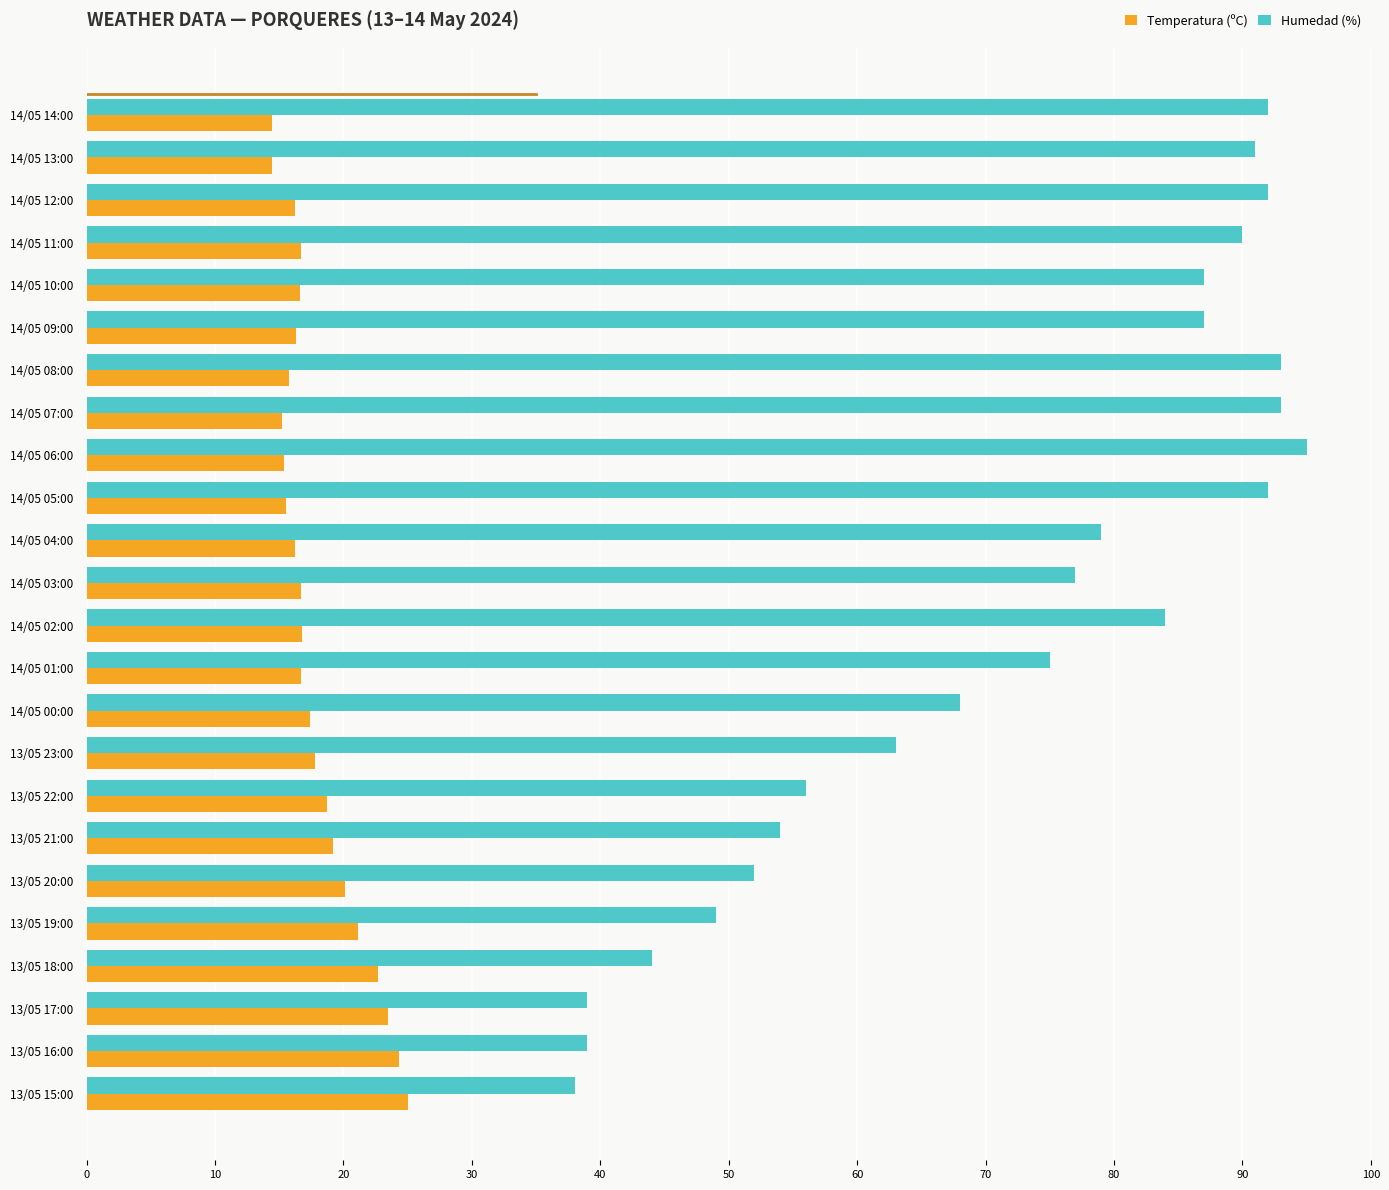

The Humedad (%) series shows 112.8 at 14/05 00:00. True or false?

False